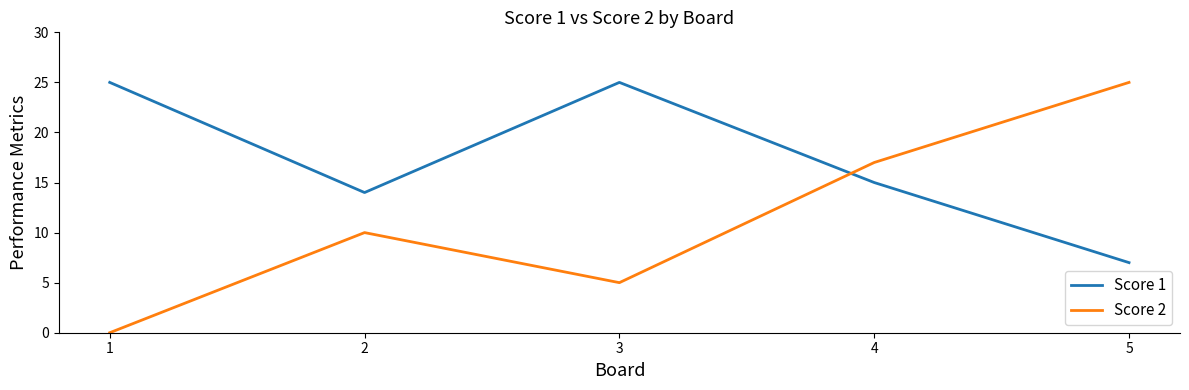

Reading left to right, list all the values displayed in this chart.

Score 1: 25	14	25	15	7
Score 2: 0	10	5	17	25